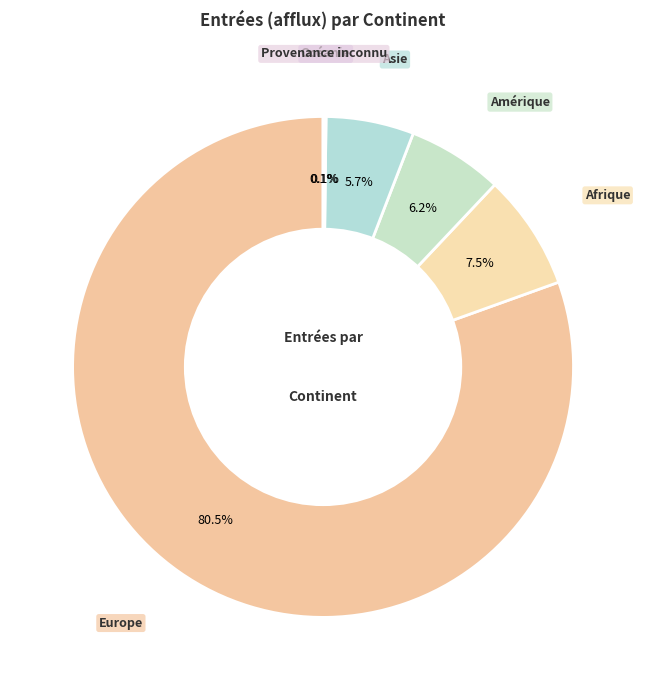

Is there any slice that represents more than half of the pie?

Yes